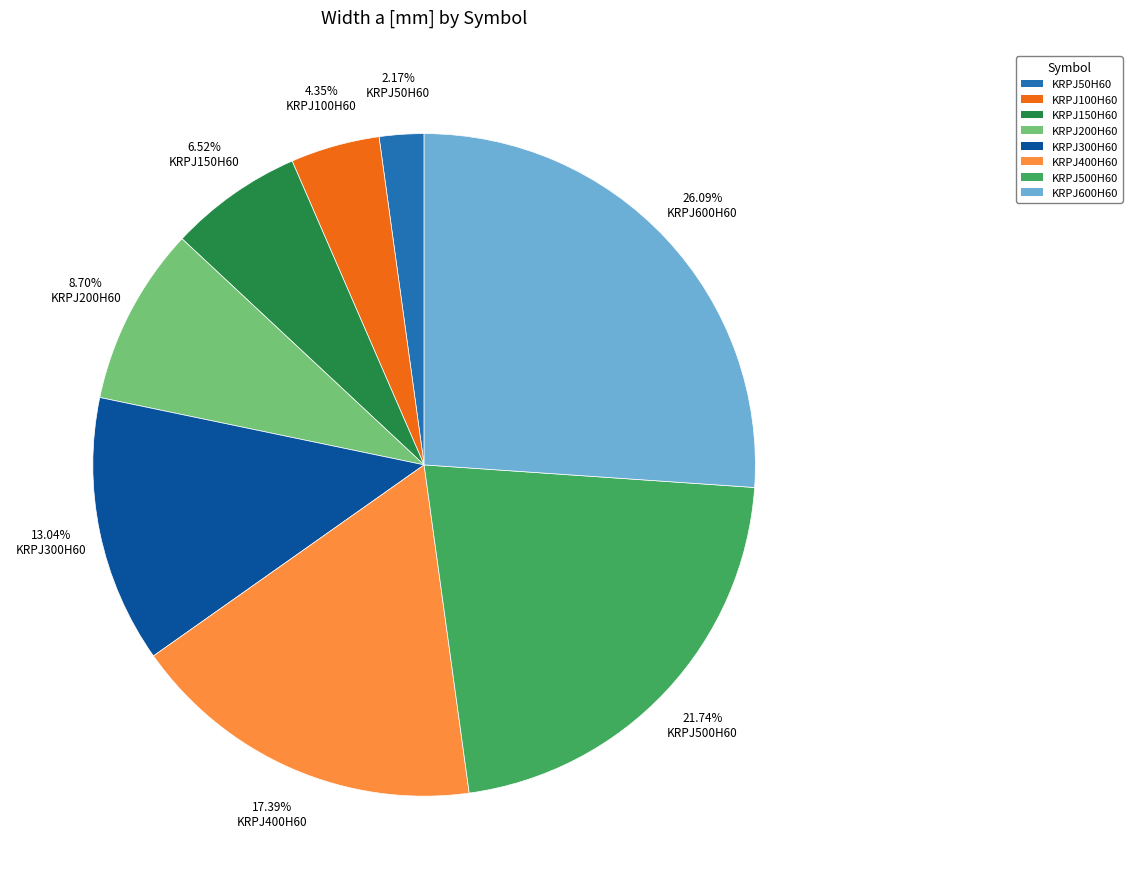

Does KRPJ300H60 account for over 50% of the chart?

No